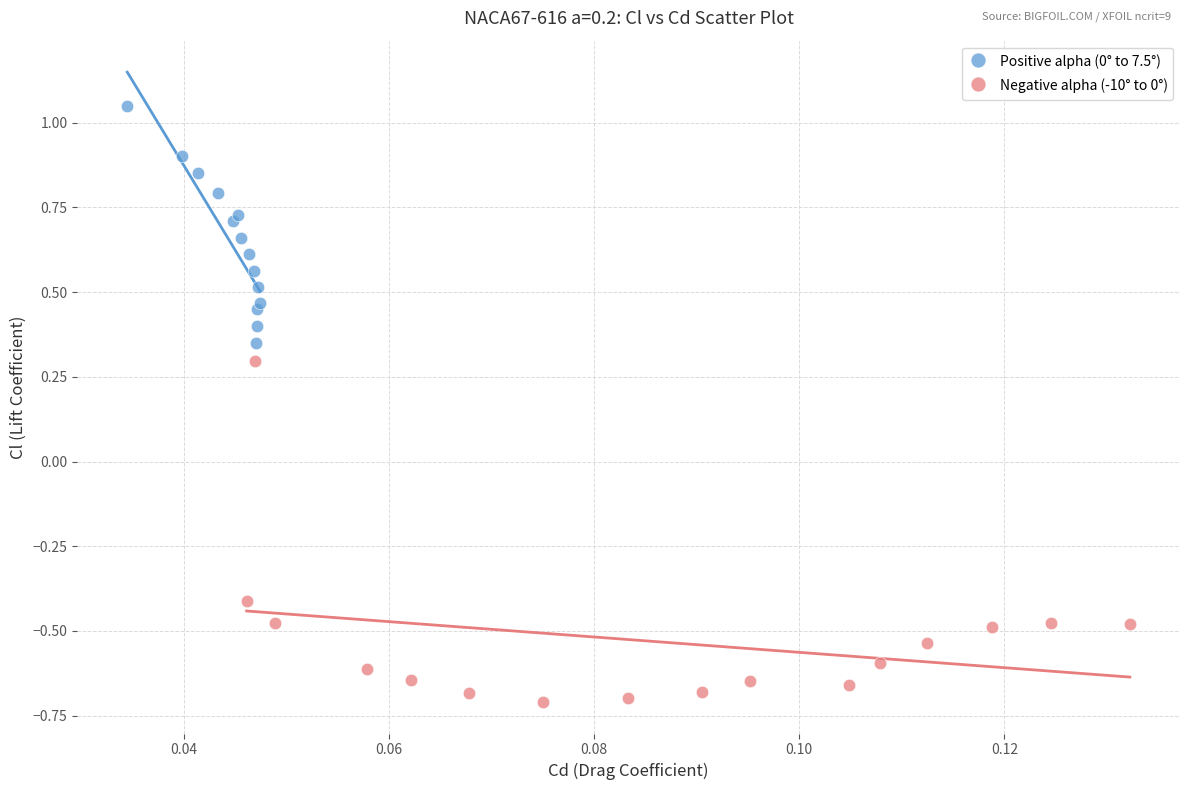

Which series reaches the minimum Y coordinate?

Negative alpha (-10° to 0°)